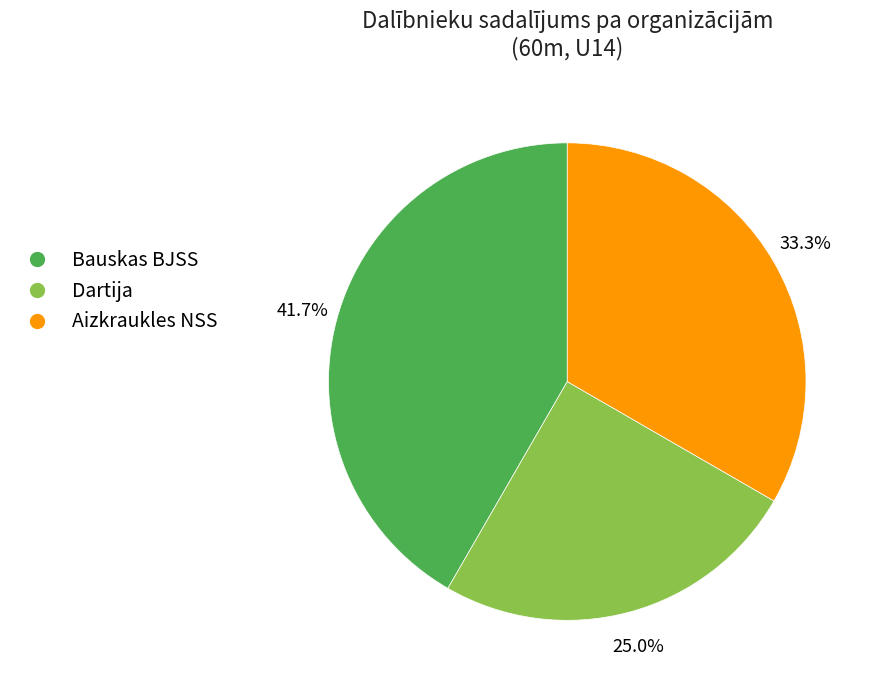

To the nearest percent, what is the combined percentage of Bauskas BJSS and Dartija?

67%